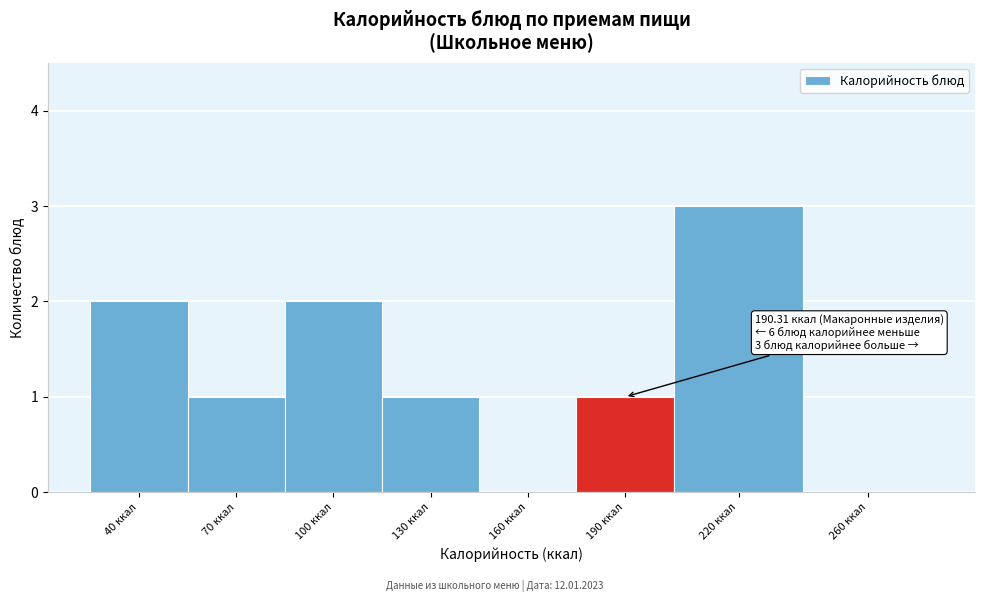

Reading right to left, transcribe all the data shown in this chart.

260 ккал=0	220 ккал=3	190 ккал=1	160 ккал=0	130 ккал=1	100 ккал=2	70 ккал=1	40 ккал=2